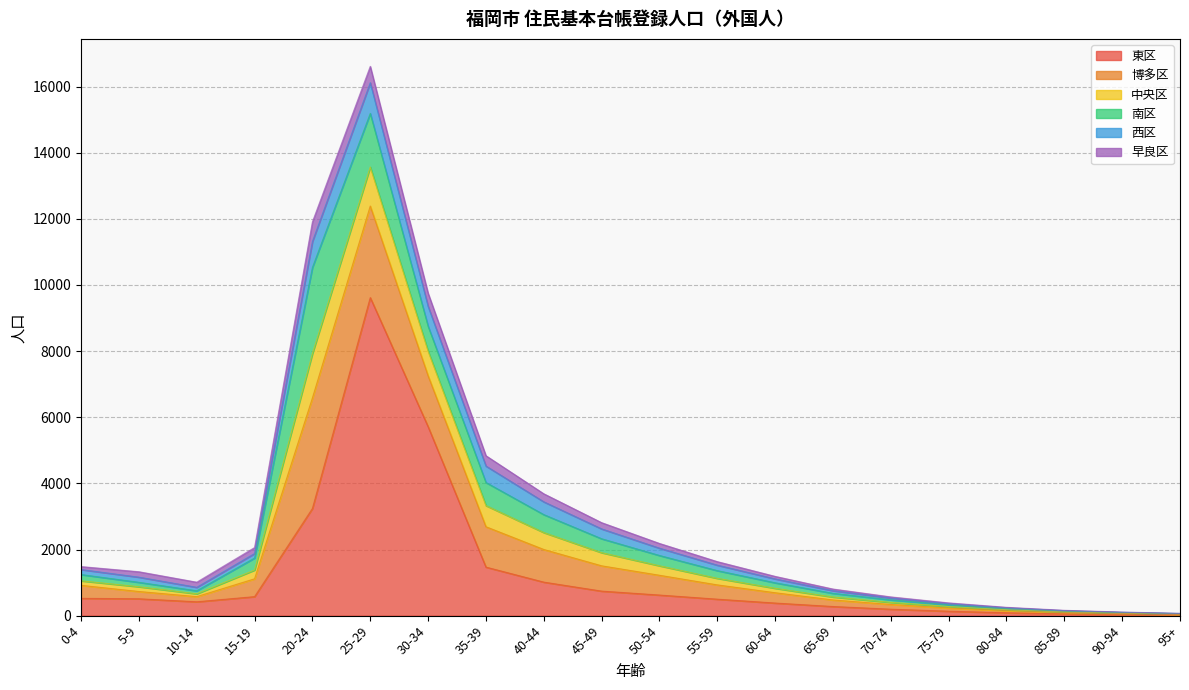

How many data points in 南区 are less than 190?

10